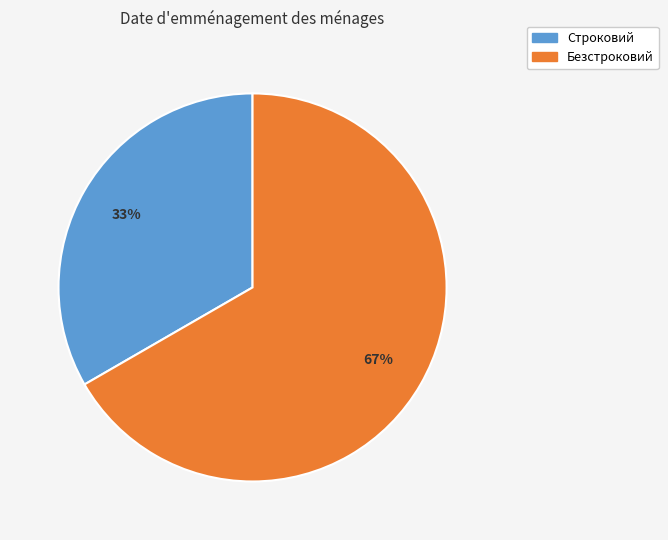

Do Строковий and Безстроковий together represent more than half of the pie?

Yes